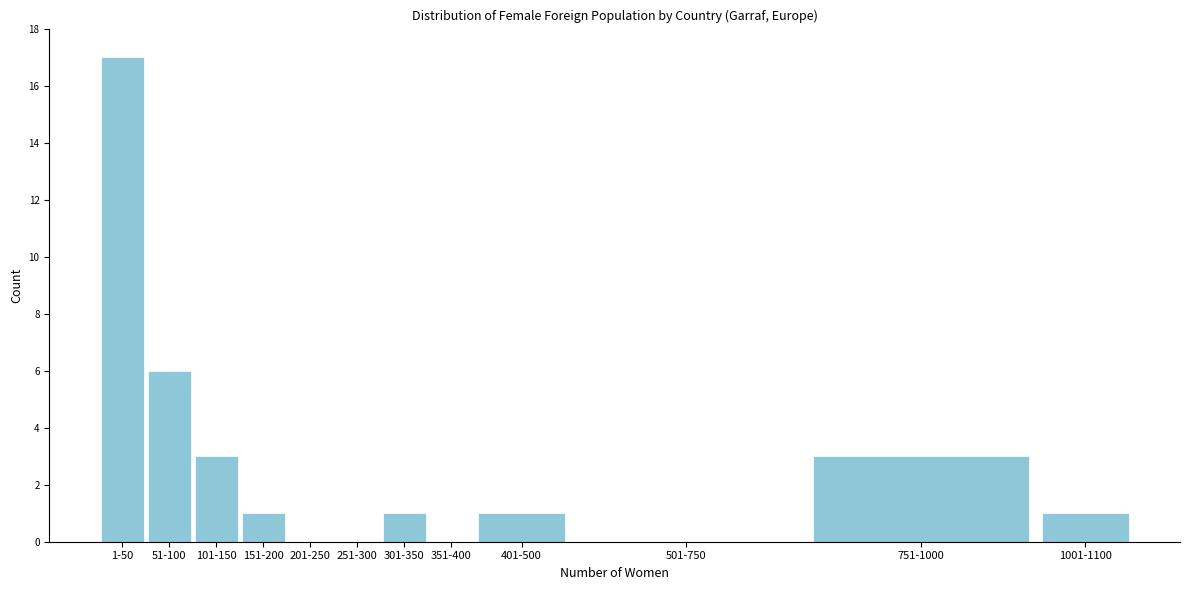

Reading left to right, transcribe all the data shown in this chart.

1-50=17	51-100=6	101-150=3	151-200=1	201-250=0	251-300=0	301-350=1	351-400=0	401-500=1	501-750=0	751-1000=3	1001-1100=1